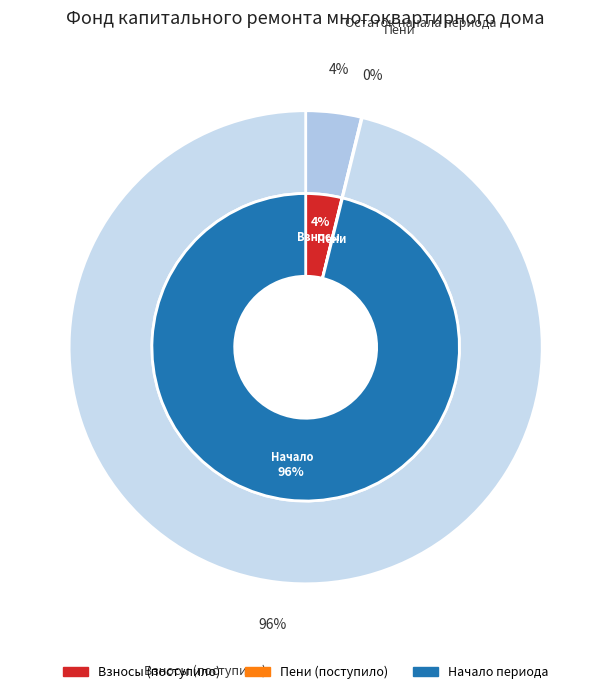

Do сверх минимального размера взноса and за счет минимального взноса together represent more than half of the pie?

Yes